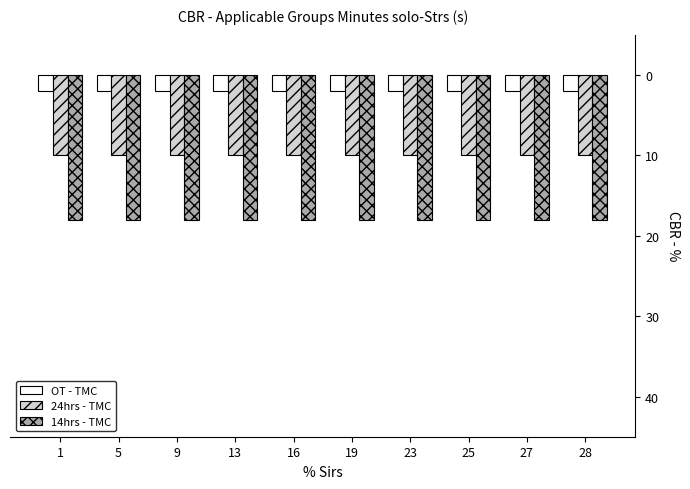

At how many categories does at least one series exceed -8?

10